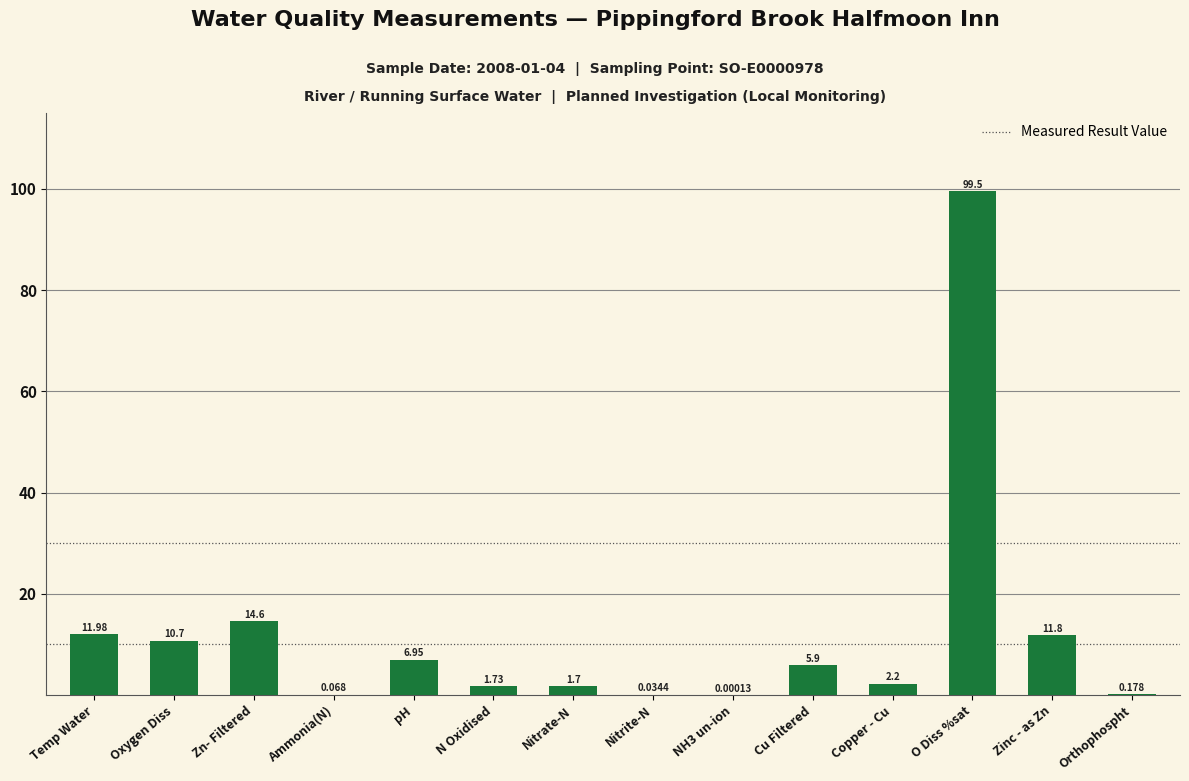

Which label corresponds to the largest value in the chart?

O Diss %sat